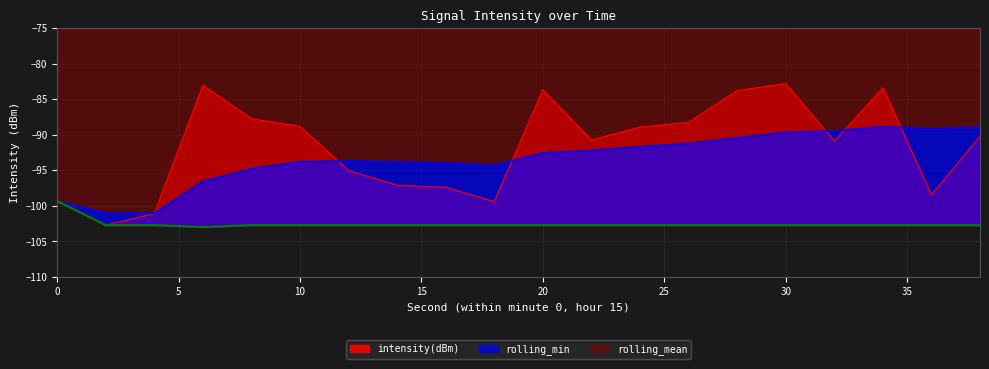

Reading left to right, extract all data points from this chart.

intensity(dBm): -99.3	-102.7	-101.1	-83.1	-87.7	-88.8	-95.1	-97.1	-97.4	-99.4	-83.7	-90.8	-88.9	-88.3	-83.8	-82.8	-90.9	-83.4	-98.5	-90.2
rolling_mean: -99.3	-101.0	-101.1	-96.6	-94.8	-93.8	-93.7	-93.8	-94.0	-94.3	-92.6	-92.2	-91.7	-91.2	-90.4	-89.7	-89.5	-88.9	-89.2	-89.0
rolling_min: -99.3	-102.7	-102.7	-103.0	-102.7	-102.7	-102.7	-102.7	-102.7	-102.7	-102.7	-102.7	-102.7	-102.7	-102.7	-102.7	-102.7	-102.7	-102.7	-102.7